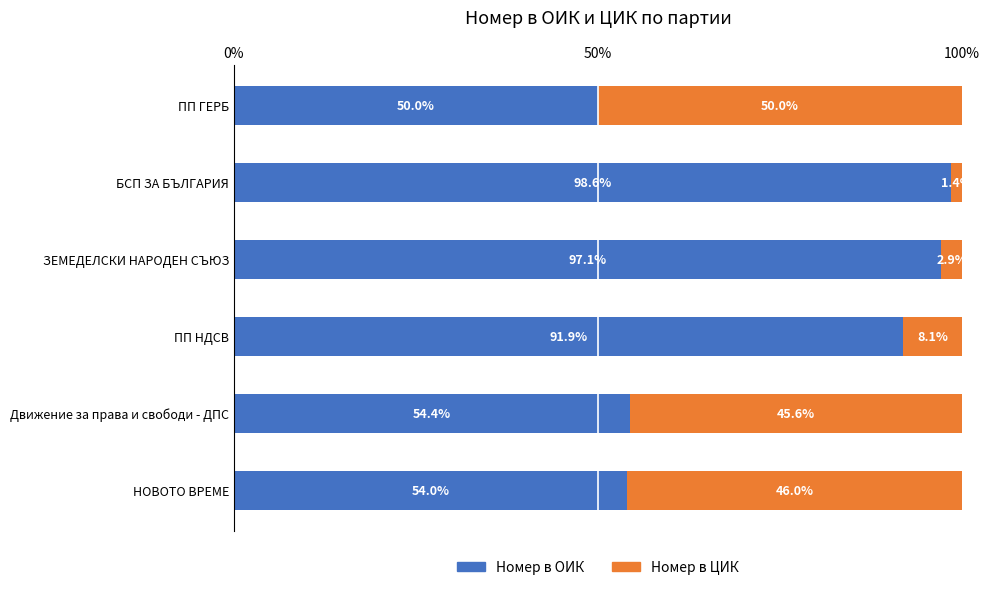

Where is Номер в ОИК nearest to the value 74?

ПП НДСВ